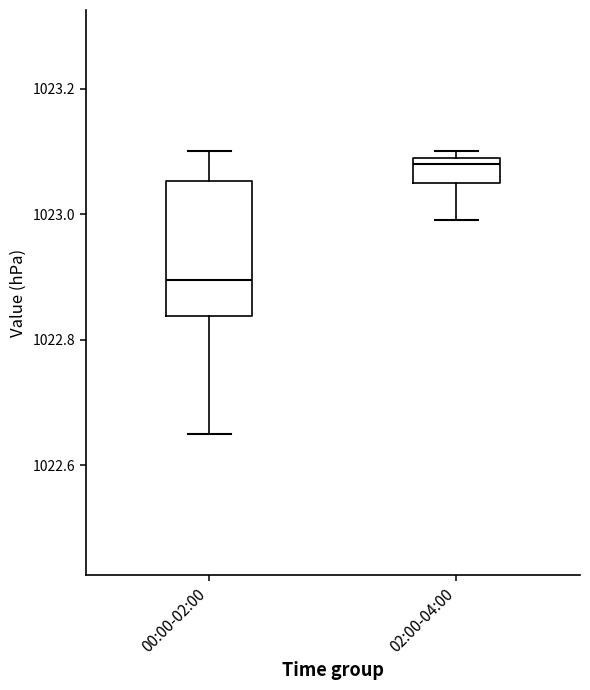

Reading left to right, read every box against the y-axis: the position of its median line, the range the box covers, and the ends of its whiskers. The values are not printed on the chart, so give them approximately, as read against the axis.

00:00-02:00: median 1022.90, box 1022.84 to 1023.06, whiskers 1022.66 to 1023.10
02:00-04:00: median 1023.08, box 1023.06 to 1023.10, whiskers 1023.00 to 1023.10 (just above the box's upper edge)